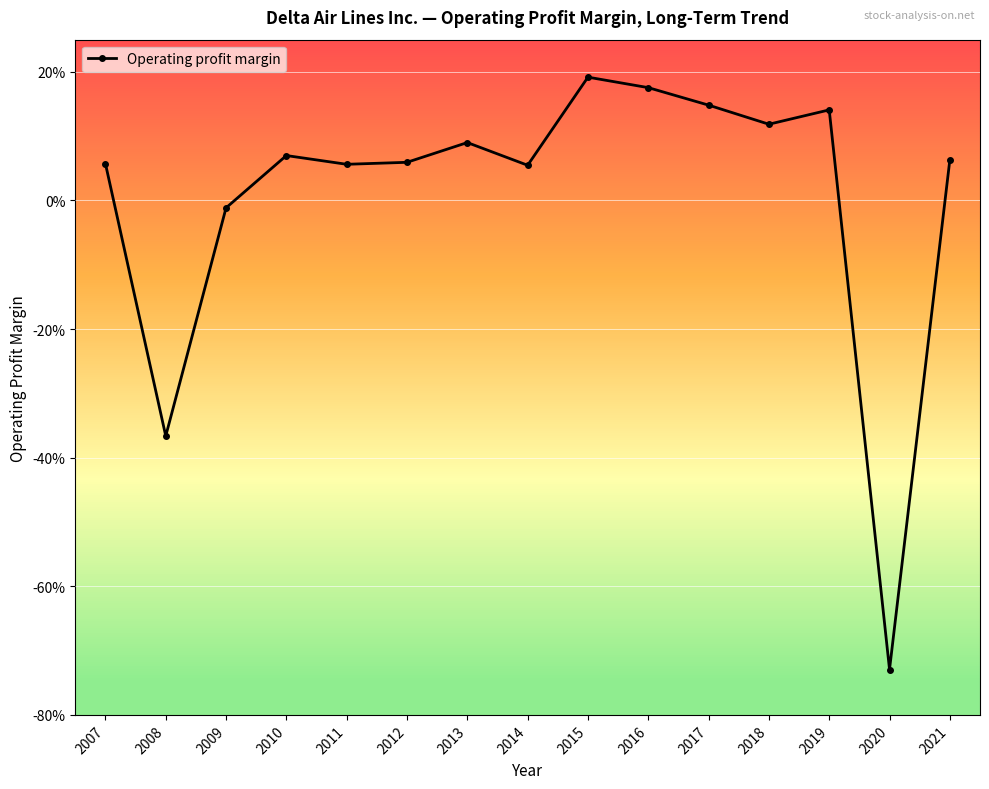

Does the chart have visible grid lines?

Yes